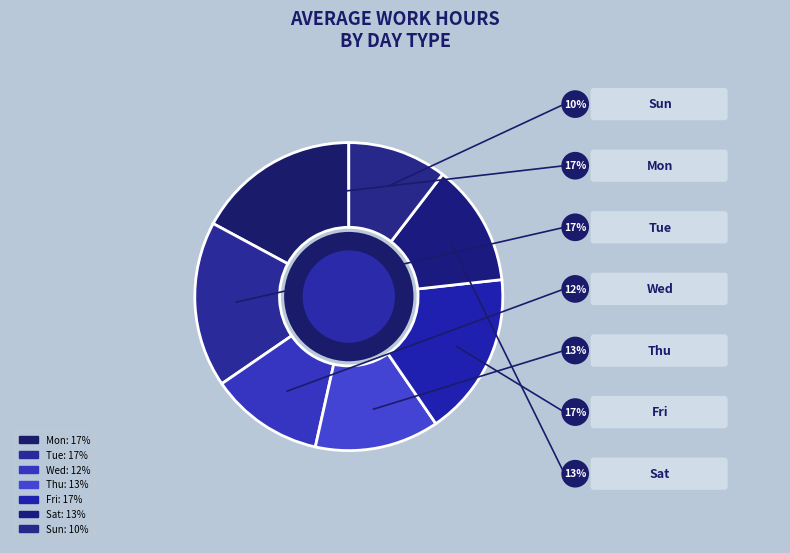

Count the number of slices in the pie.

7